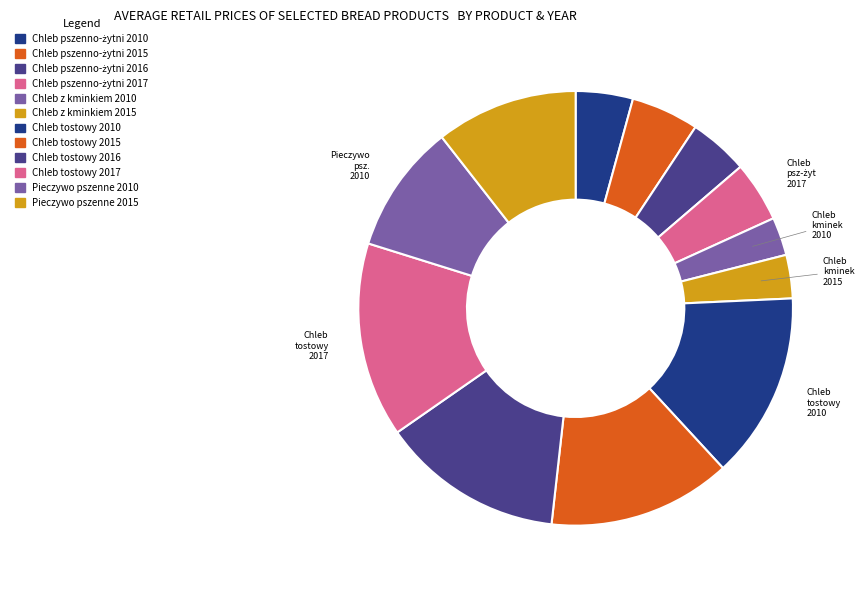

Is there a majority slice in this chart?

No